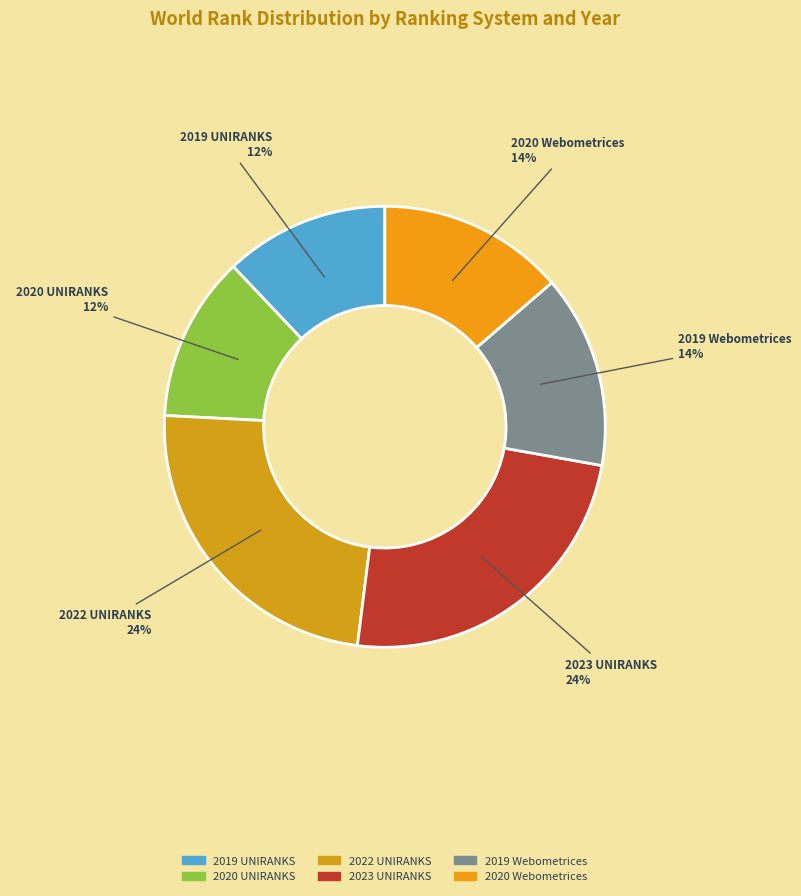

What percentage is the 2019 UNIRANKS slice, to the nearest percent?

12%